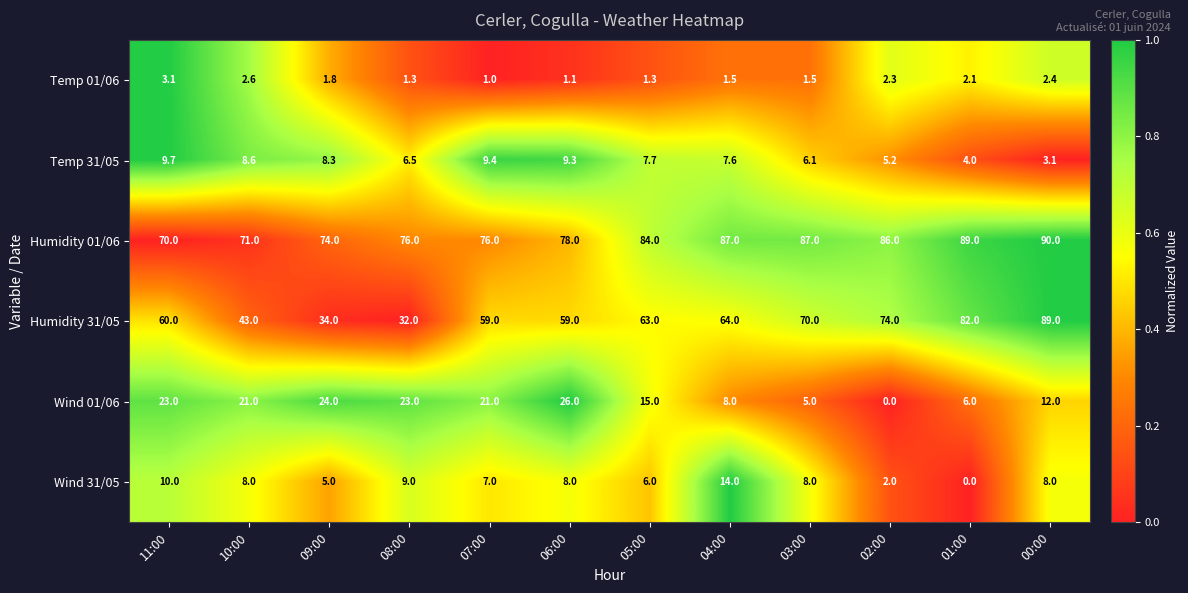

Count the number of categories in the chart.

12